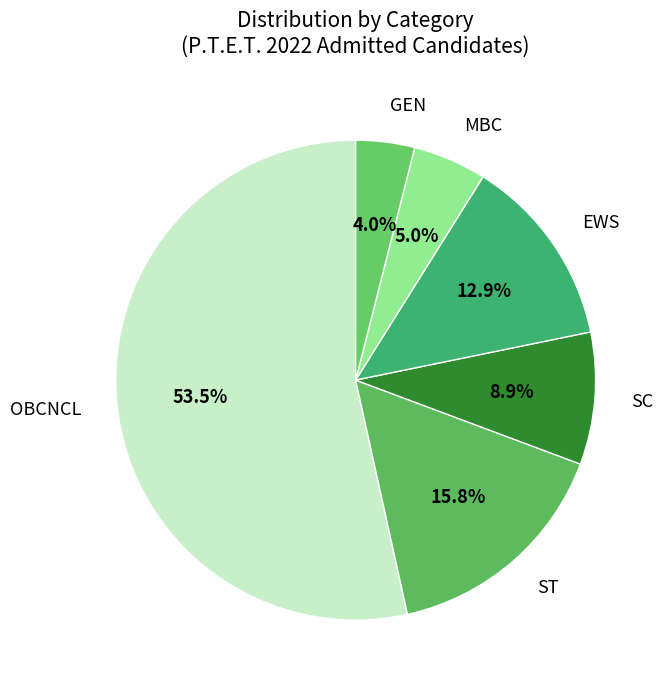

Count the number of slices in the pie.

6